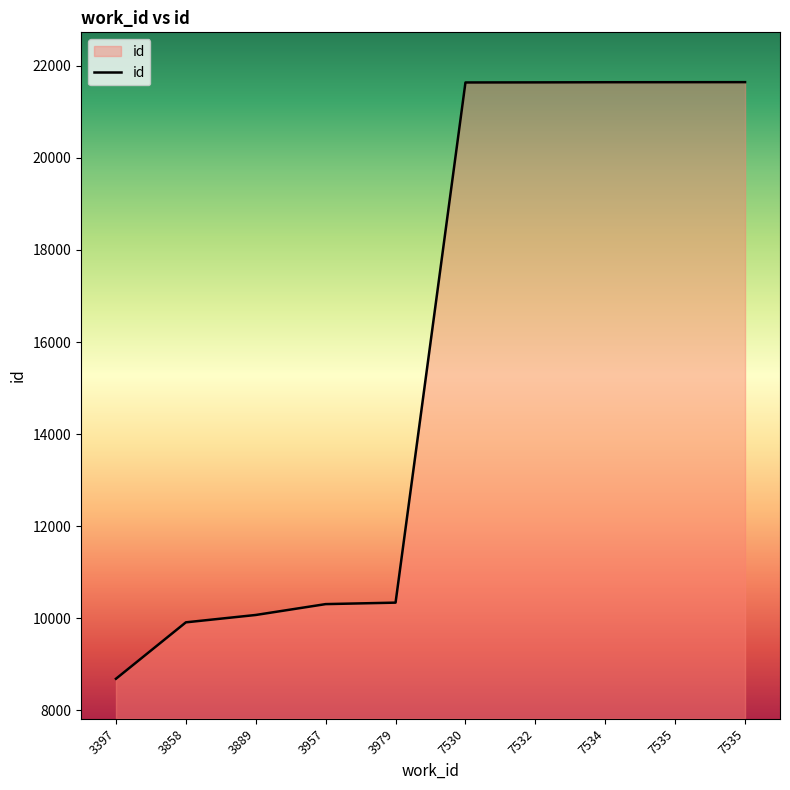

How many lines are shown in the chart?

1